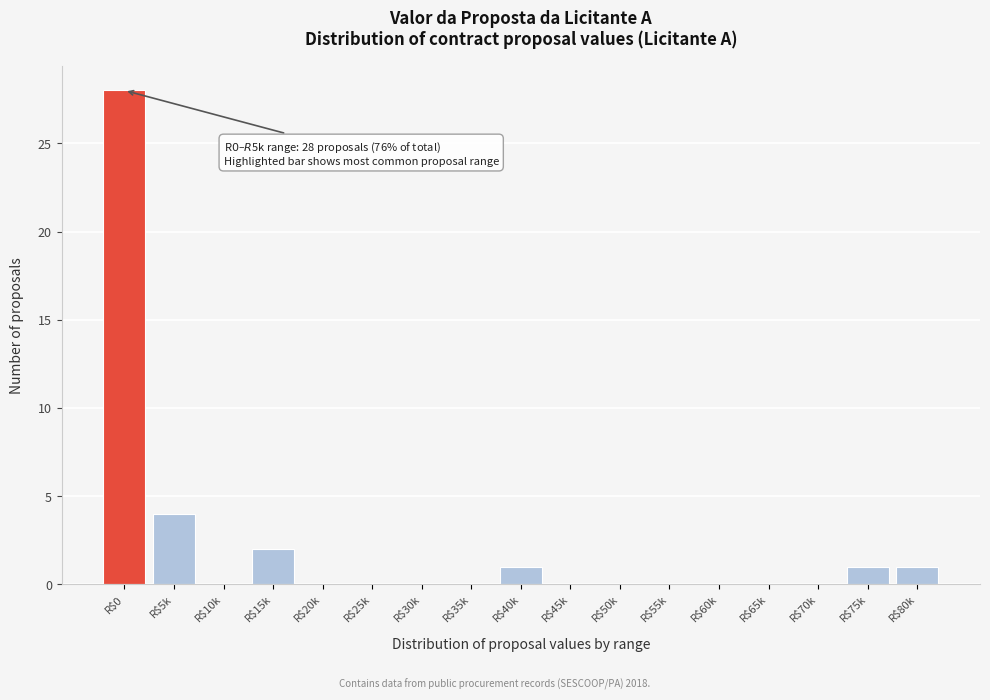

What is the sum of all values?

37